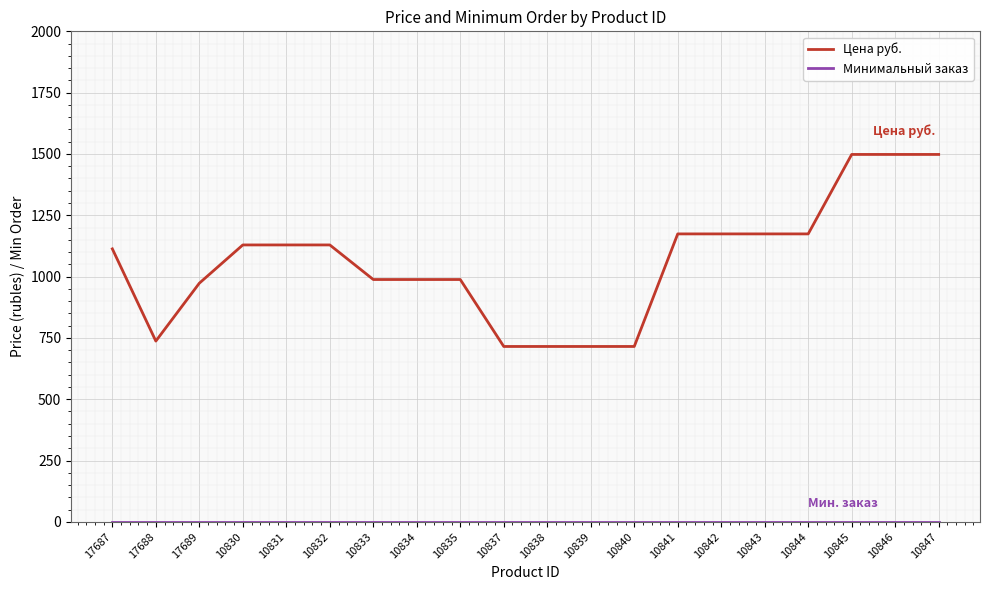

Which series has the largest total across all categories?

Цена руб.